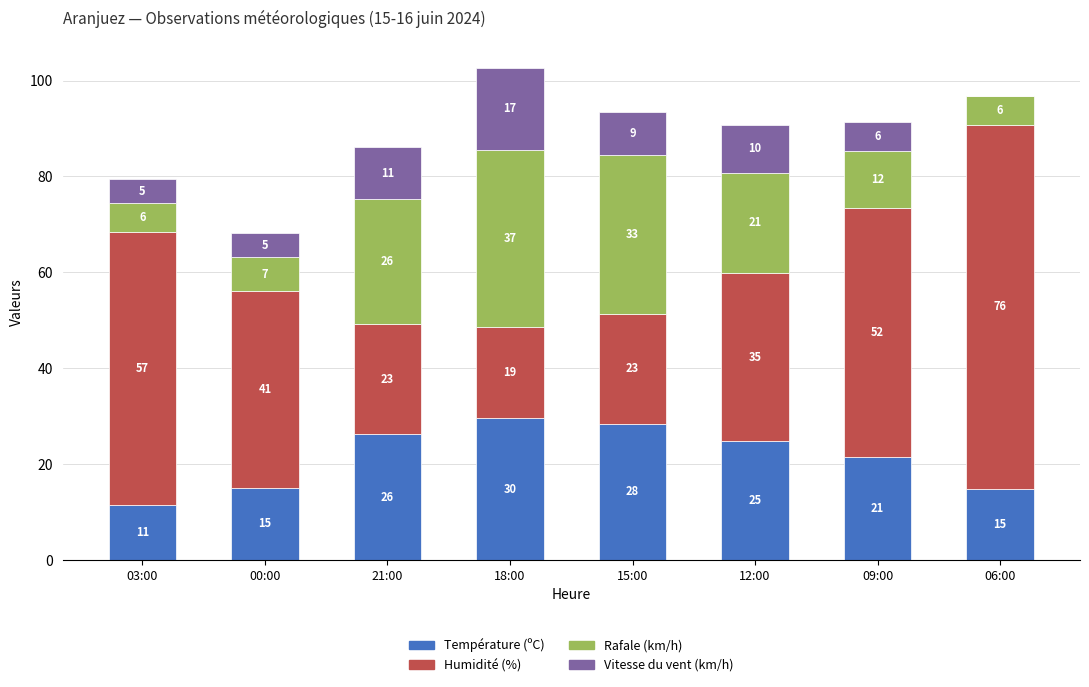

How many values in the Température (ºC) series exceed 24?

4